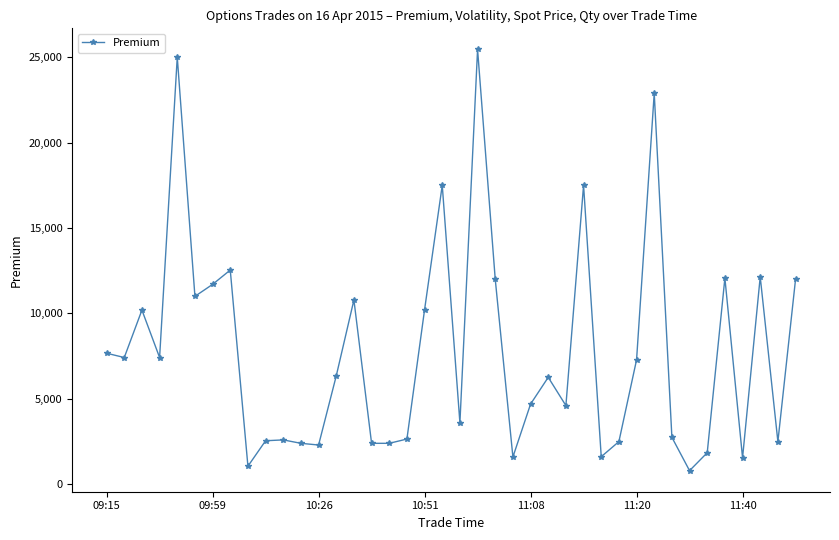

What is the difference between the maximum and minimum values?

24650.0